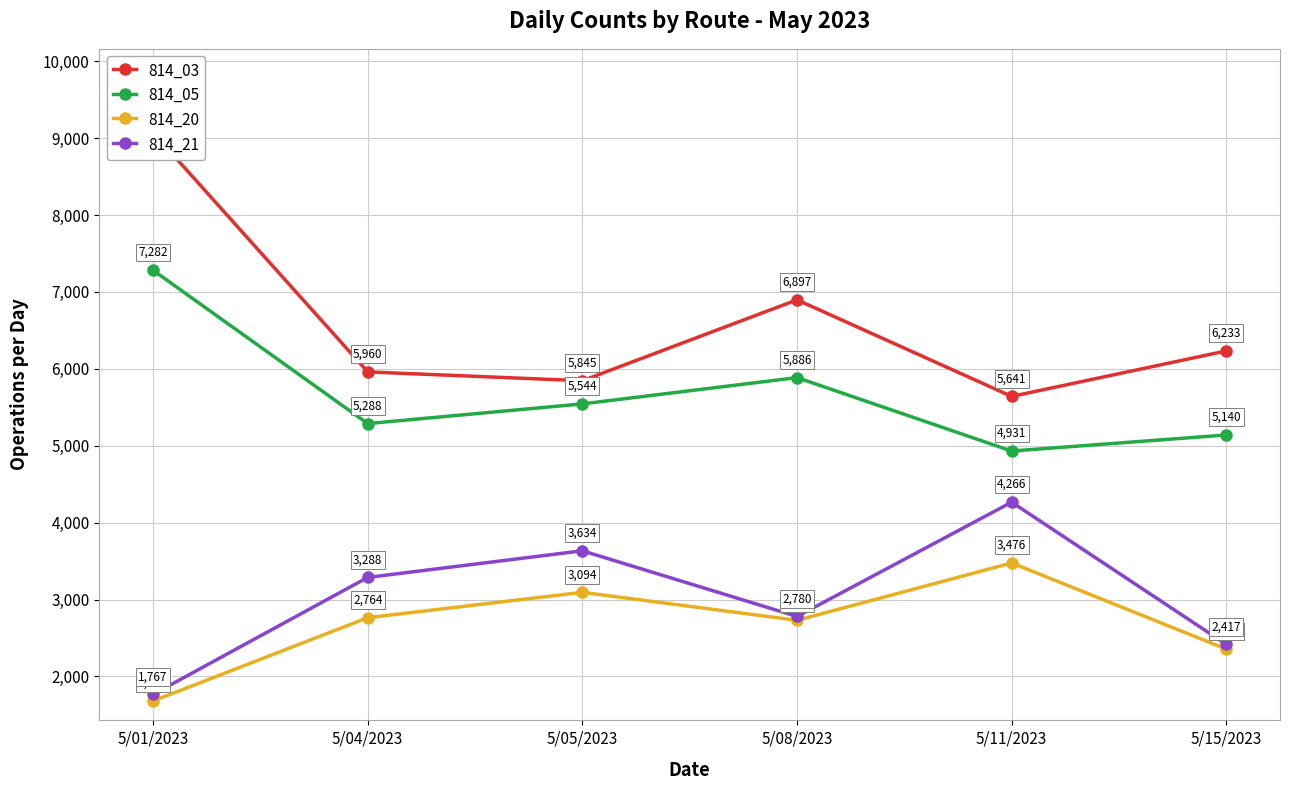

At which category does 814_21 reach its first local valley?

5/08/2023